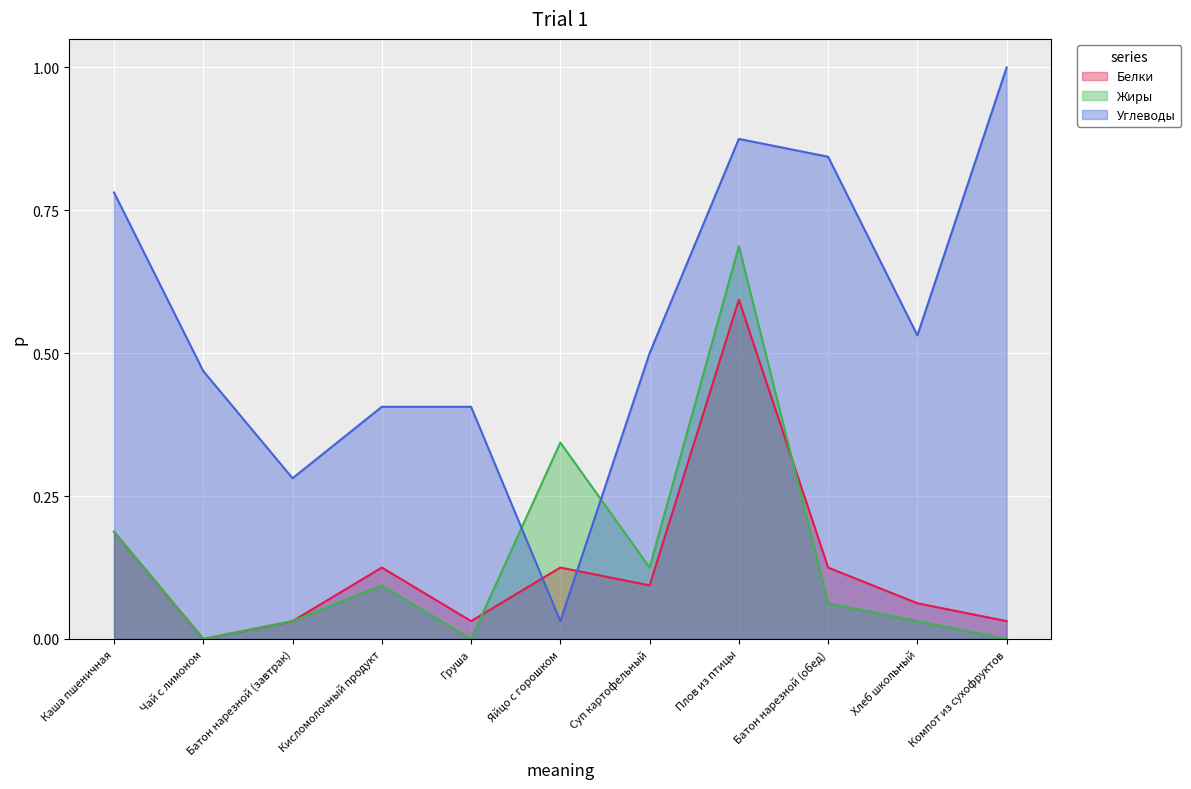

Which series changed the most between Чай с лимоном and Хлеб школьный?

Белки